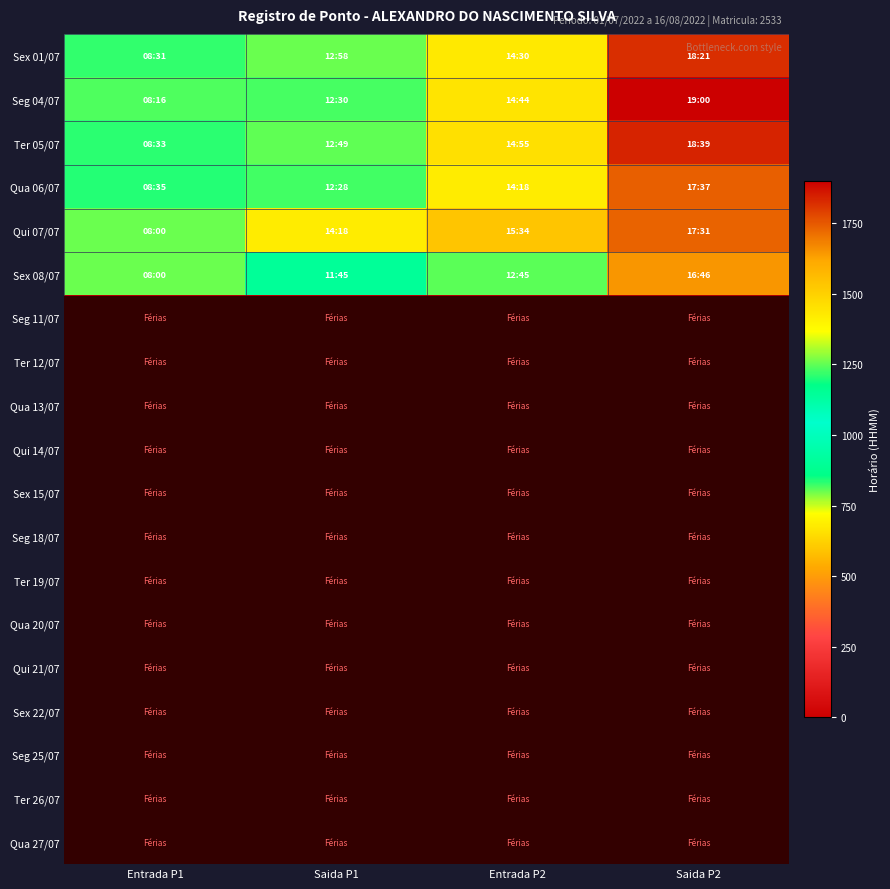

Reading right to left, what are all the values shown in this chart?

Sex 01/07: Saida P2=1821	Entrada P2=1430	Saida P1=1258	Entrada P1=831
Seg 04/07: Saida P2=1900	Entrada P2=1444	Saida P1=1230	Entrada P1=816
Ter 05/07: Saida P2=1839	Entrada P2=1455	Saida P1=1249	Entrada P1=833
Qua 06/07: Saida P2=1737	Entrada P2=1418	Saida P1=1228	Entrada P1=835
Qui 07/07: Saida P2=1731	Entrada P2=1534	Saida P1=1418	Entrada P1=800
Sex 08/07: Saida P2=1646	Entrada P2=1245	Saida P1=1145	Entrada P1=800
Seg 11/07: Saida P2=0	Entrada P2=0	Saida P1=0	Entrada P1=0
Ter 12/07: Saida P2=0	Entrada P2=0	Saida P1=0	Entrada P1=0
Qua 13/07: Saida P2=0	Entrada P2=0	Saida P1=0	Entrada P1=0
Qui 14/07: Saida P2=0	Entrada P2=0	Saida P1=0	Entrada P1=0
Sex 15/07: Saida P2=0	Entrada P2=0	Saida P1=0	Entrada P1=0
Seg 18/07: Saida P2=0	Entrada P2=0	Saida P1=0	Entrada P1=0
Ter 19/07: Saida P2=0	Entrada P2=0	Saida P1=0	Entrada P1=0
Qua 20/07: Saida P2=0	Entrada P2=0	Saida P1=0	Entrada P1=0
Qui 21/07: Saida P2=0	Entrada P2=0	Saida P1=0	Entrada P1=0
Sex 22/07: Saida P2=0	Entrada P2=0	Saida P1=0	Entrada P1=0
Seg 25/07: Saida P2=0	Entrada P2=0	Saida P1=0	Entrada P1=0
Ter 26/07: Saida P2=0	Entrada P2=0	Saida P1=0	Entrada P1=0
Qua 27/07: Saida P2=0	Entrada P2=0	Saida P1=0	Entrada P1=0